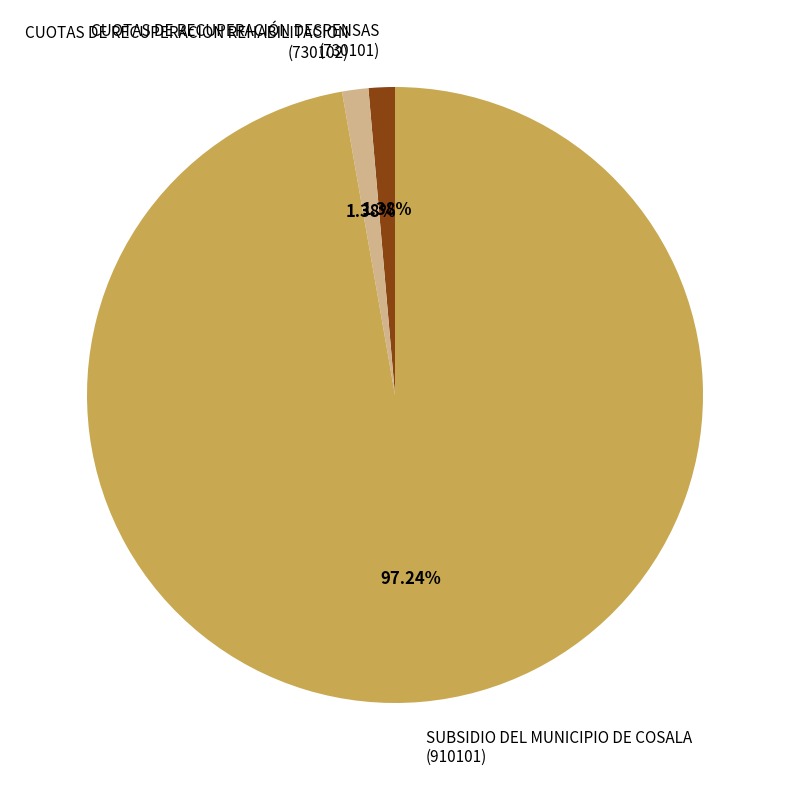

Does any single category account for the majority?

Yes